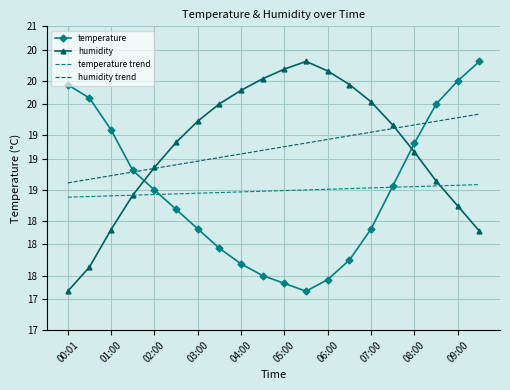

True or false: humidity trend and temperature trend cross at least once.

False